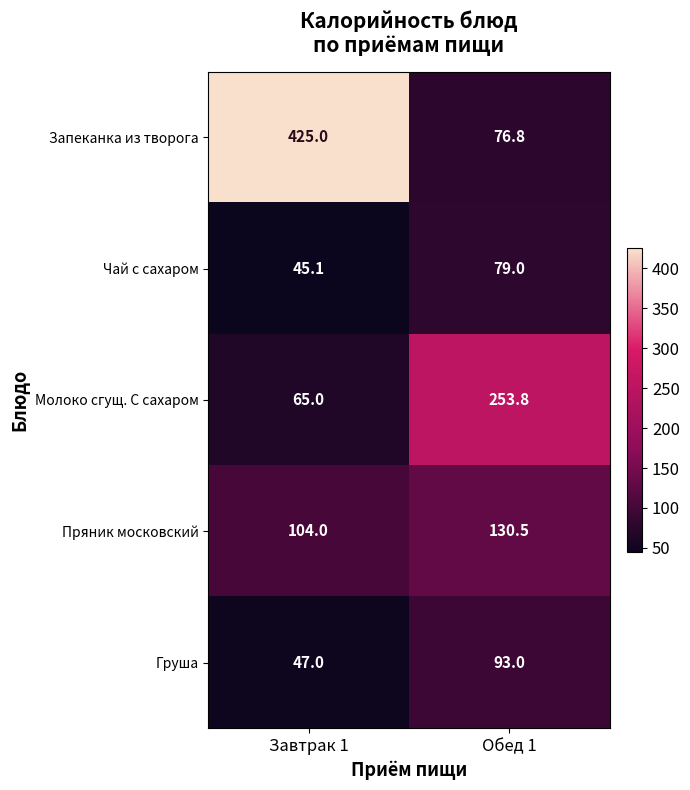

What is the total value across all series at Завтрак 1?

686.1